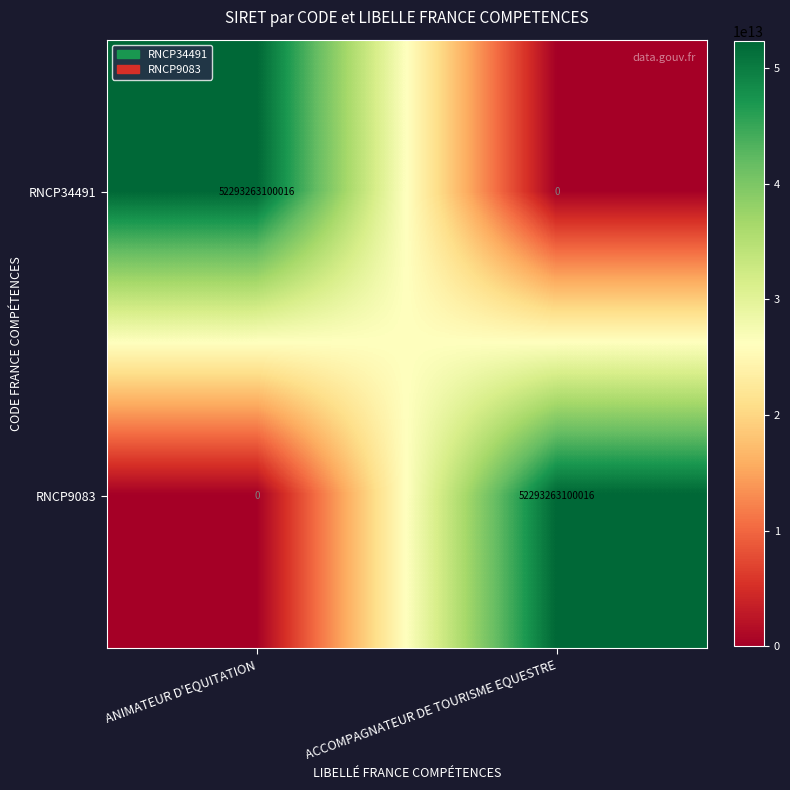

What is the average value of the RNCP9083 series?

26146631550008